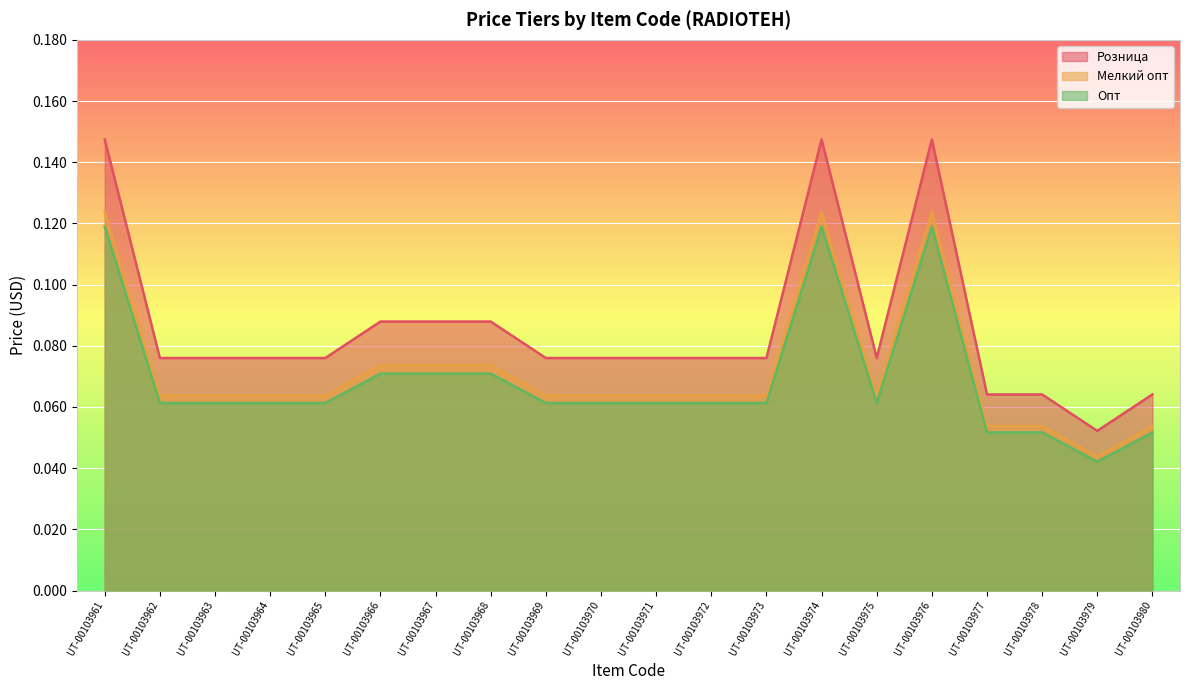

True or false: Розница and Опт intersect in this chart.

False